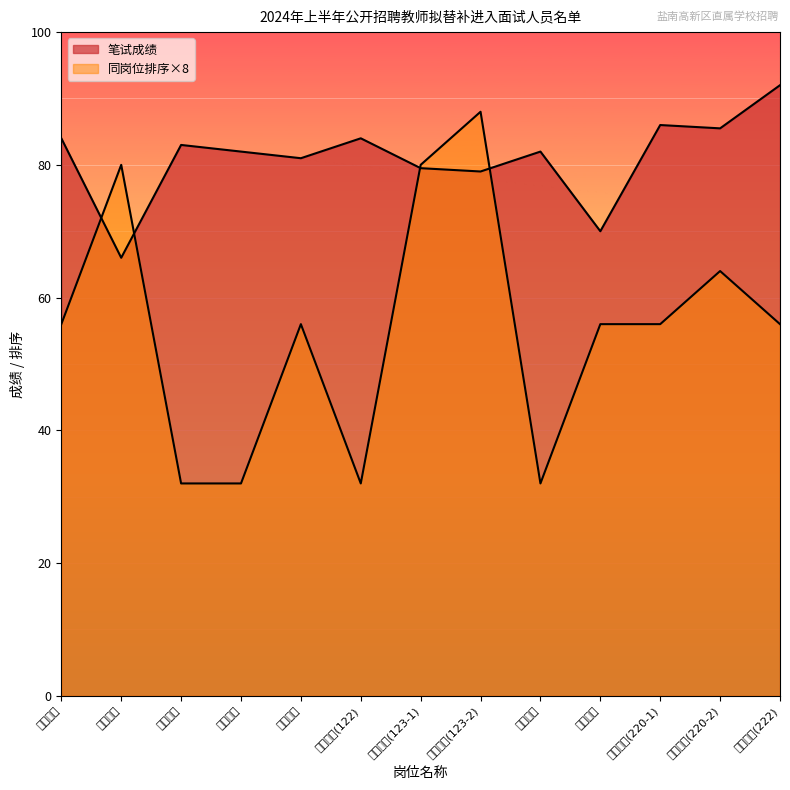

What is the total value across all series at 心理健康?

126.0